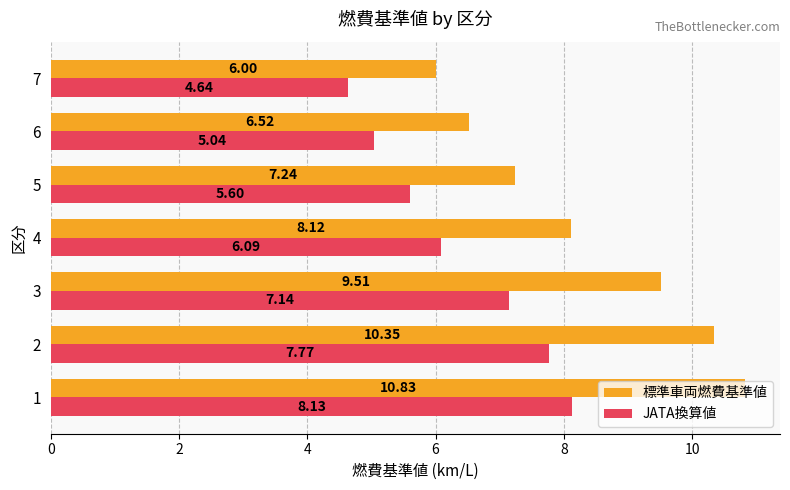

What is the difference between the maximum and minimum values in the JATA換算値 series?

3.5